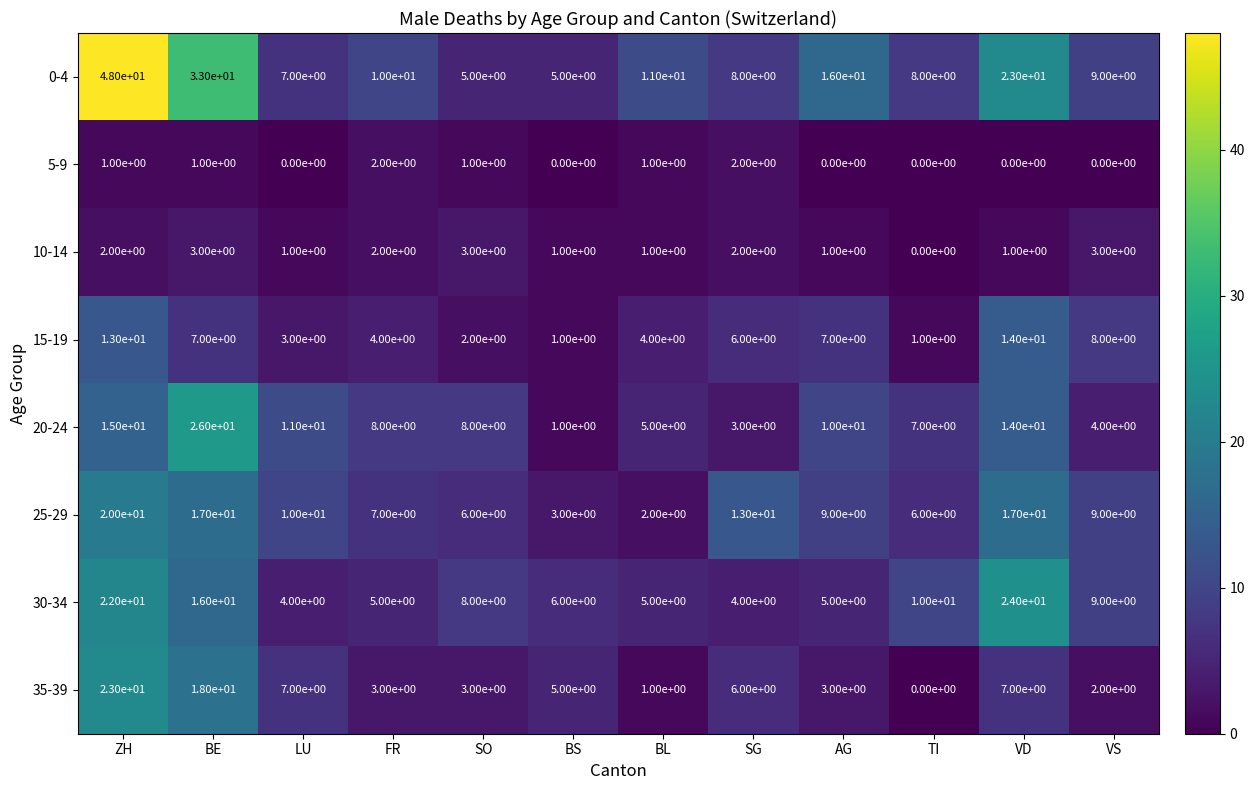

Rank the series by their maximum value, from lowest to highest.

5-9, 10-14, 15-19, 25-29, 35-39, 30-34, 20-24, 0-4